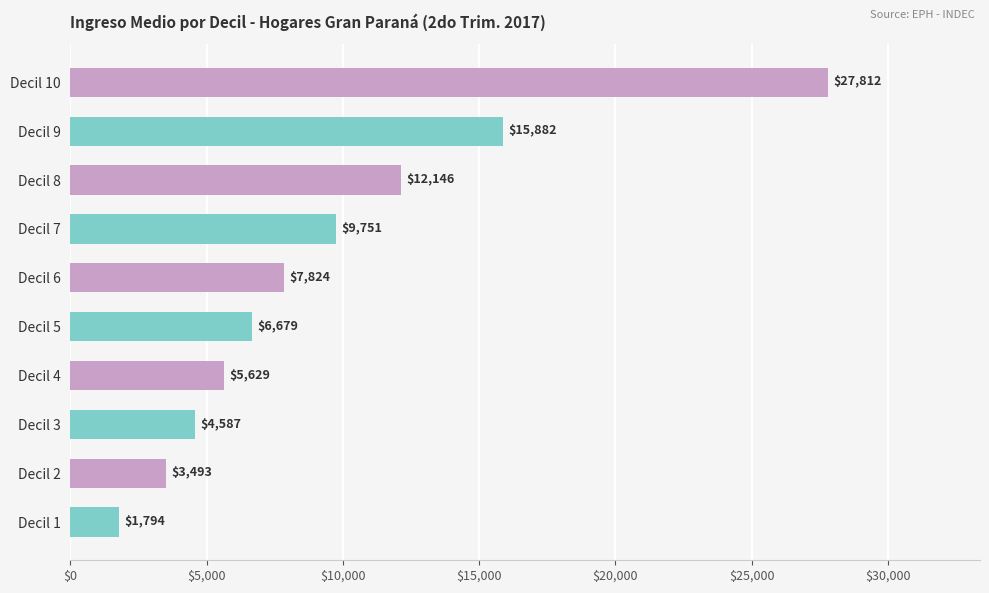

Which category has the lowest value across all series?

Decil 1